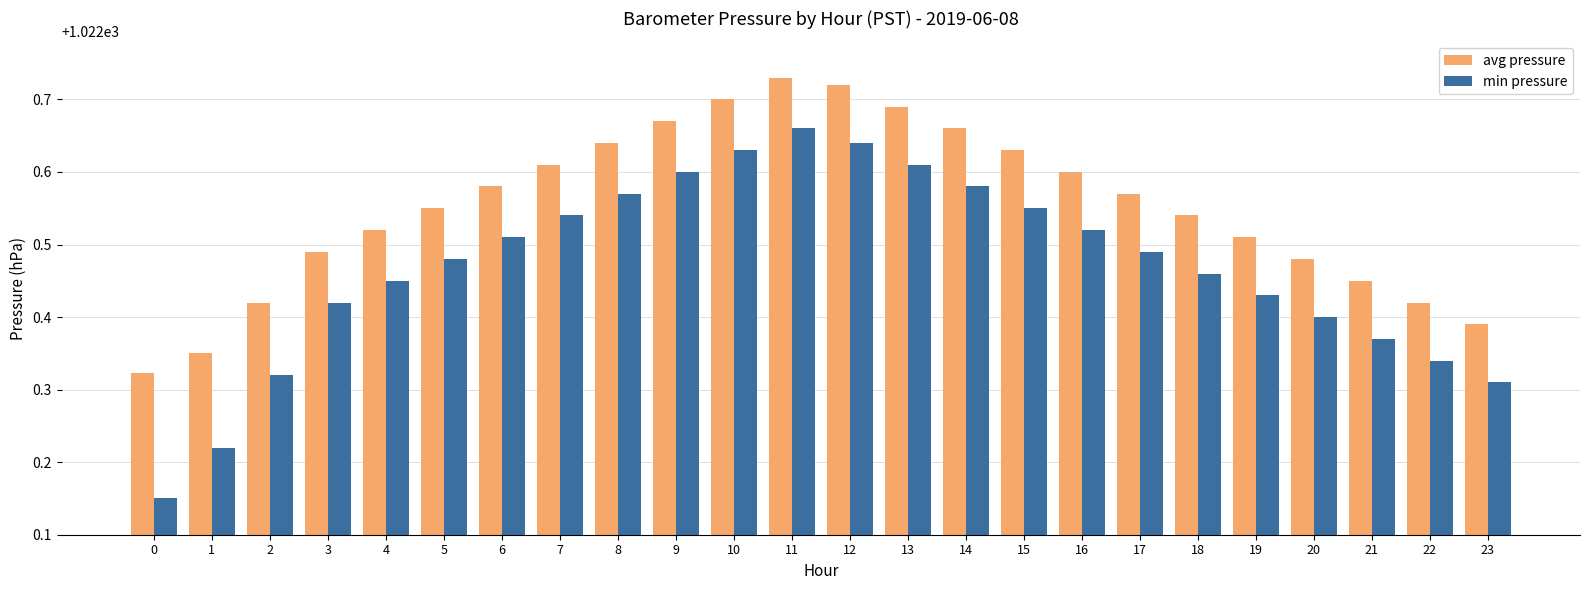

What is the difference between the maximum and minimum values in the avg pressure series?

0.4